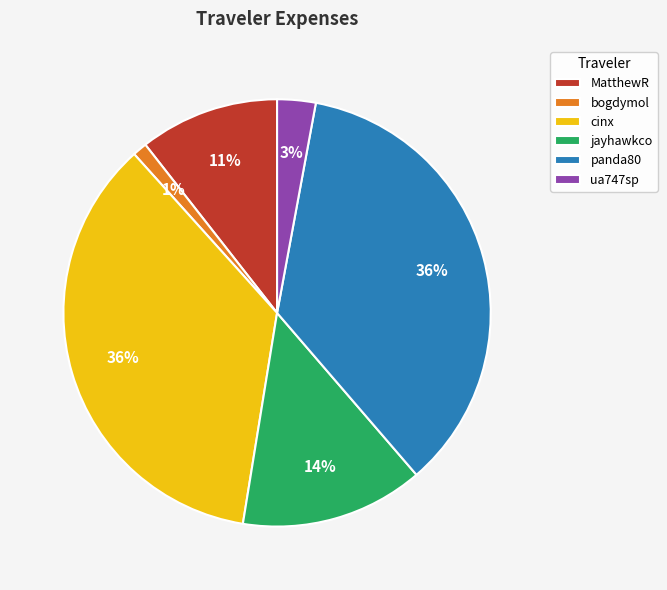

Do bogdymol and jayhawkco together represent more than half of the pie?

No